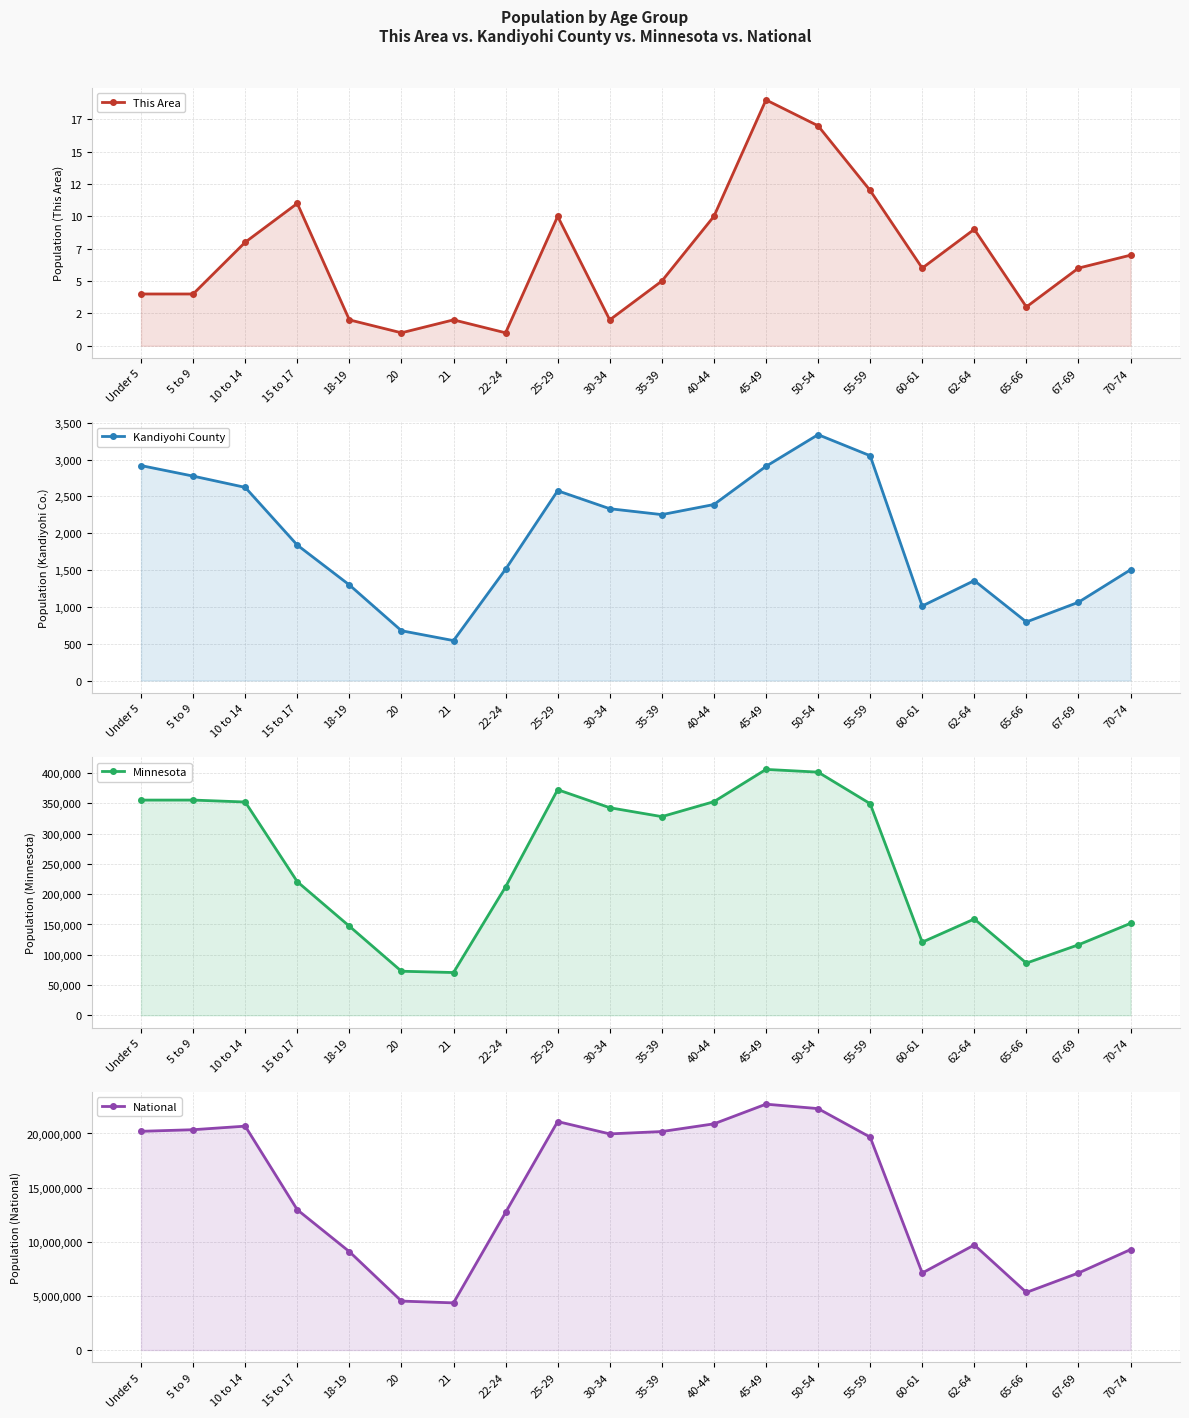

How many data points in National are above 19664805?

9